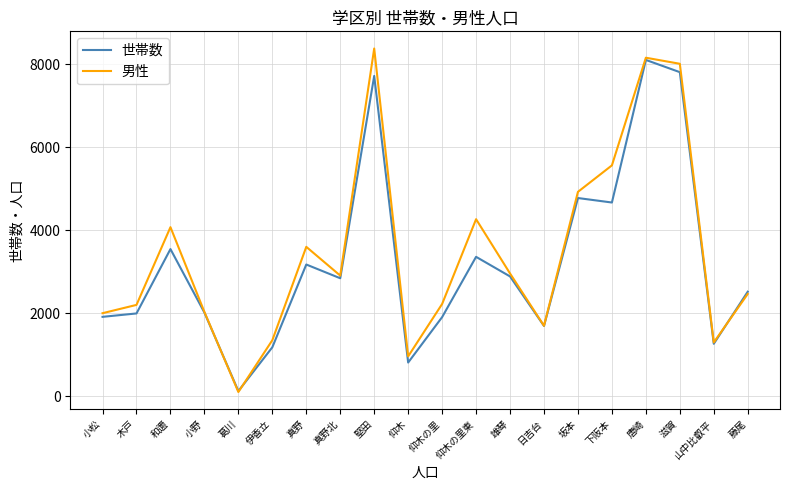

How many distinct data groups are displayed?

2